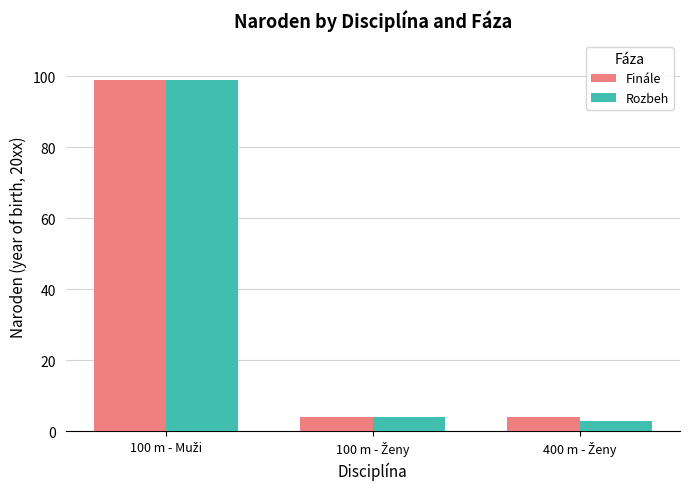

What are all the series names shown in the legend?

Finále, Rozbeh